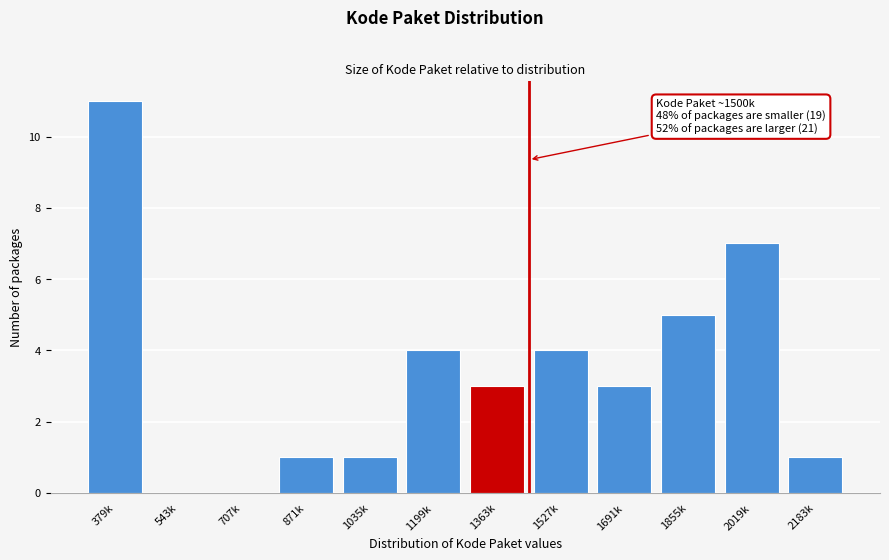

Reading left to right, transcribe all the data shown in this chart.

379k=11	543k=0	707k=0	871k=1	1035k=1	1199k=4	1363k=3	1527k=4	1691k=3	1855k=5	2019k=7	2183k=1